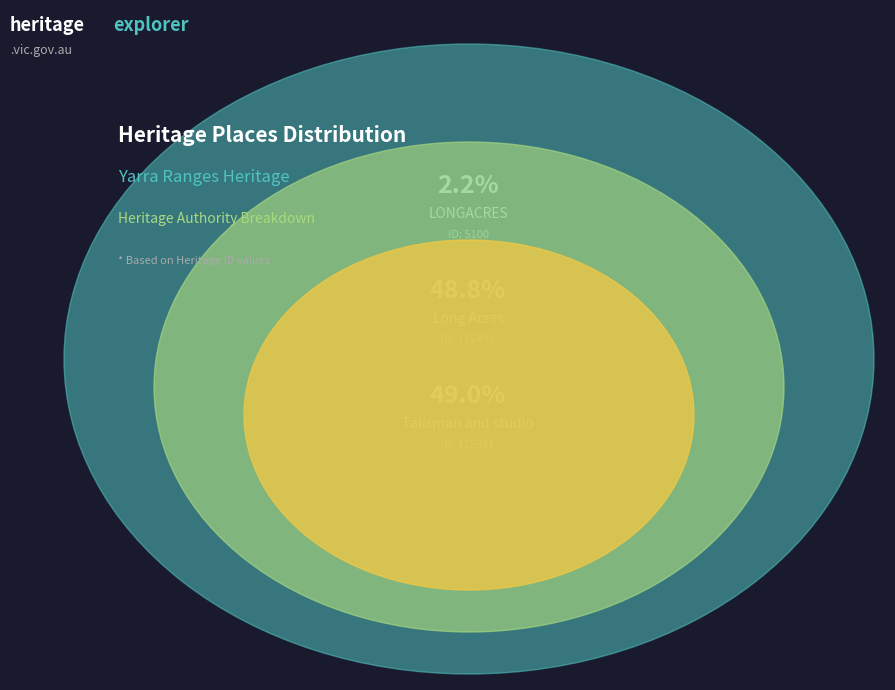

To the nearest percent, what portion does Talisman and studio represent?

49%